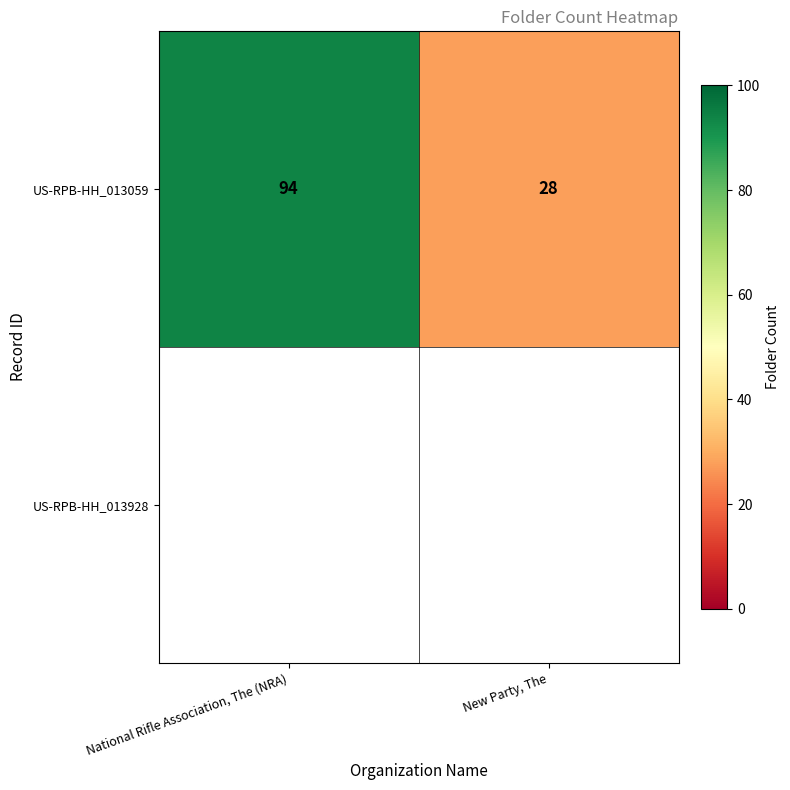

What is the difference between the maximum and minimum values?

66